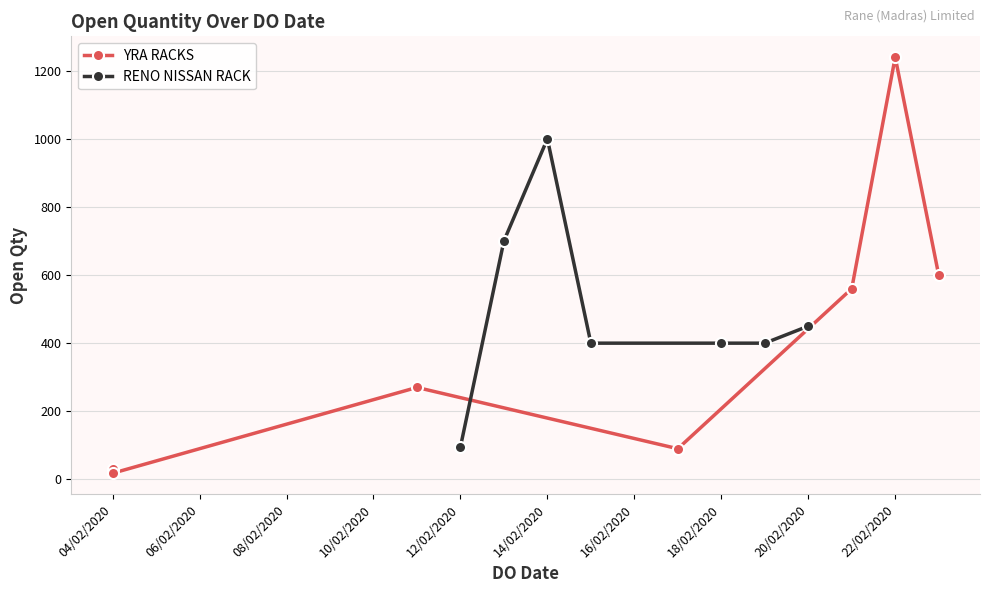

What is the average value of the RENO NISSAN RACK series?

492